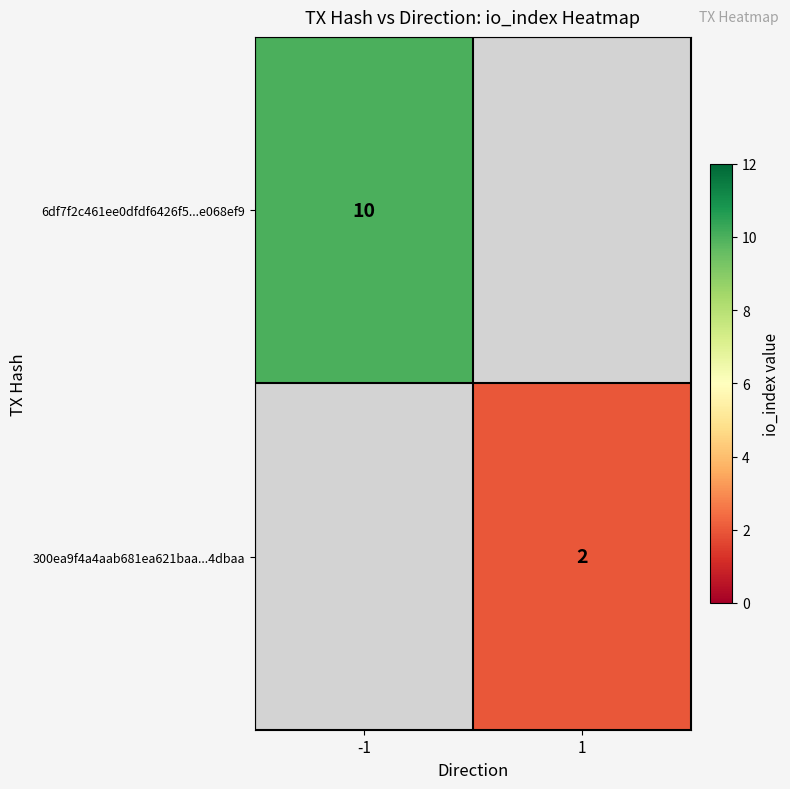

Count the number of categories in the chart.

2